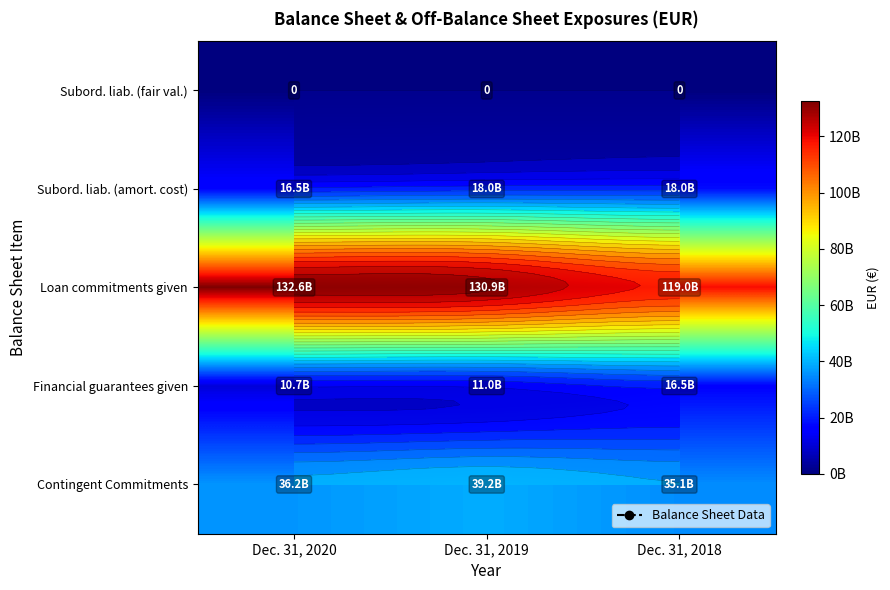

Between Dec. 31, 2020 and Dec. 31, 2019, which series saw the biggest shift?

Contingent Commitments